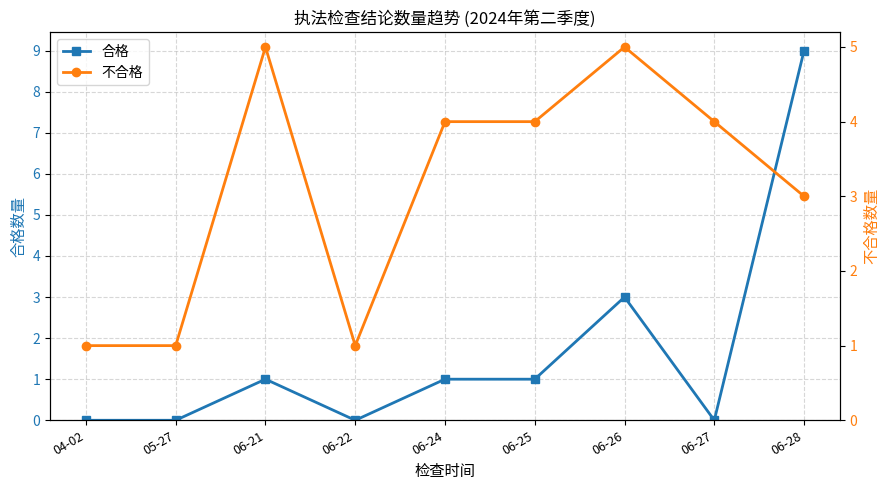

Is it true that 合格 equals -4 at 06-22?

False